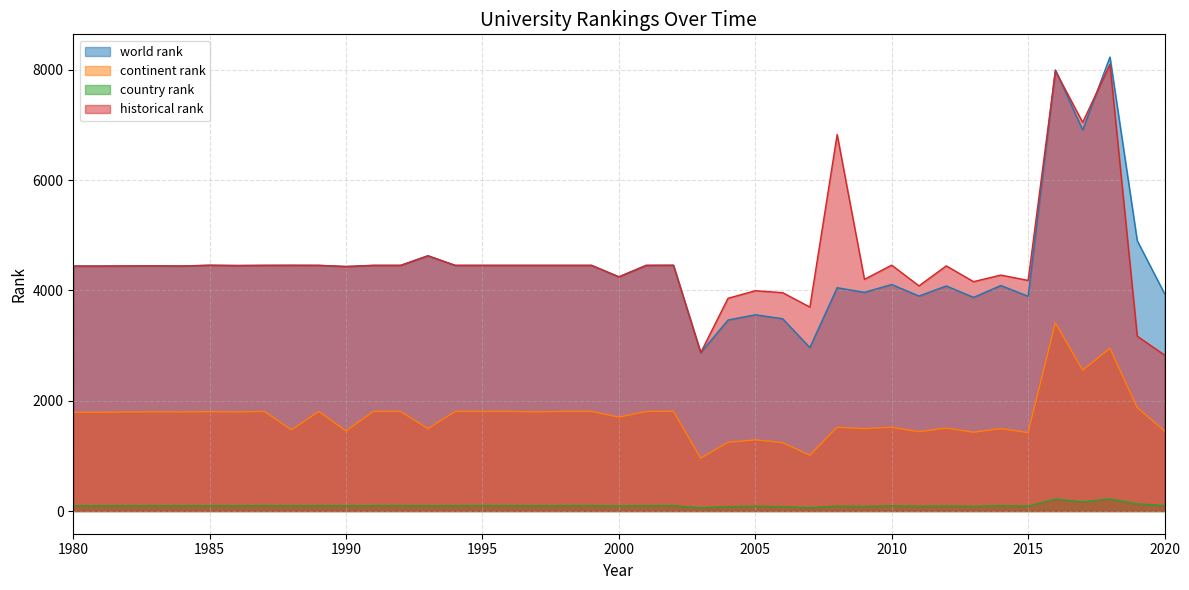

Is the value of country rank at 2015 greater than the value of continent rank at 2007?

No